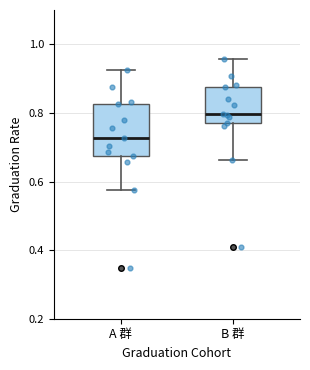

Which box's median line is the highest?

B 群